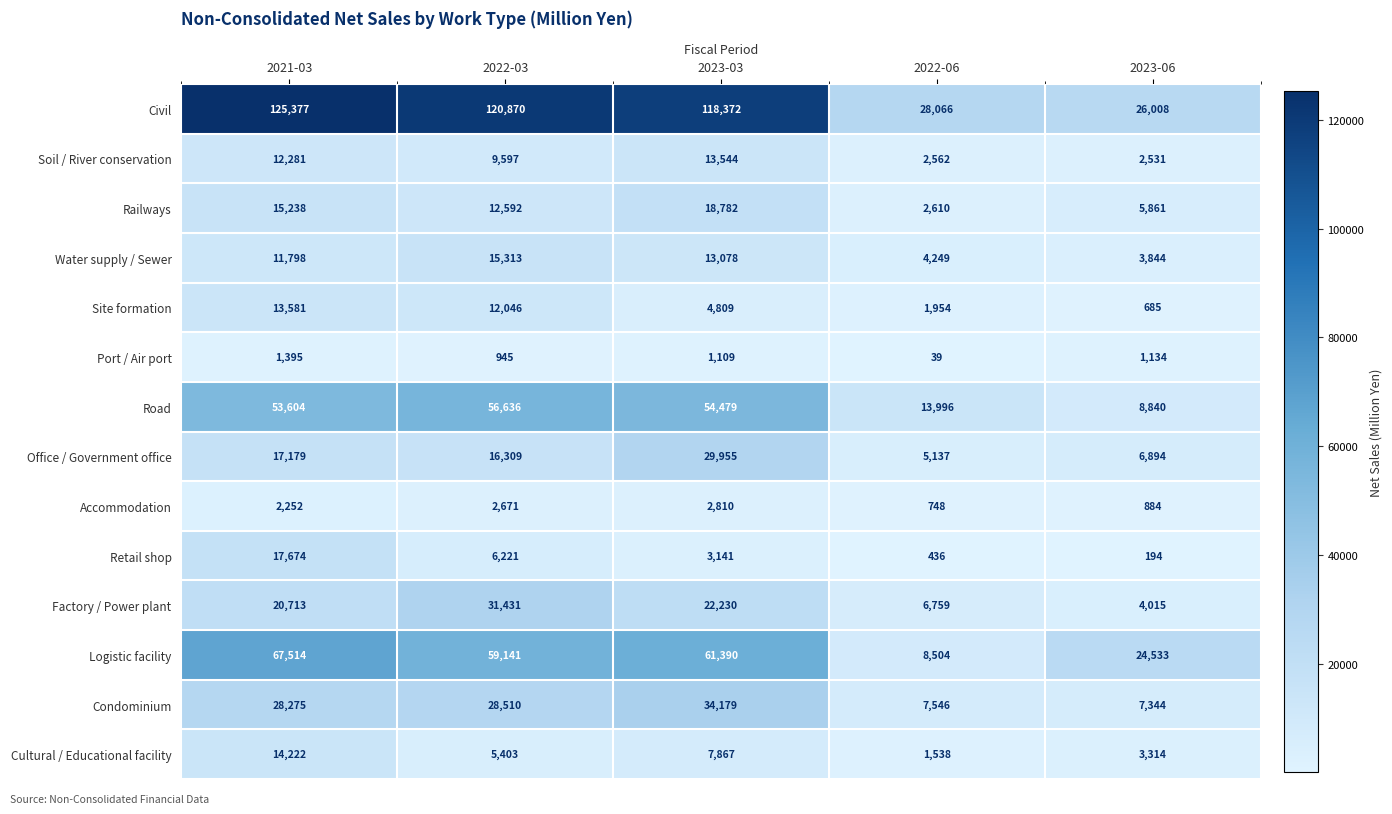

What is the difference between the second highest and minimum values in the Water supply / Sewer series?

9234